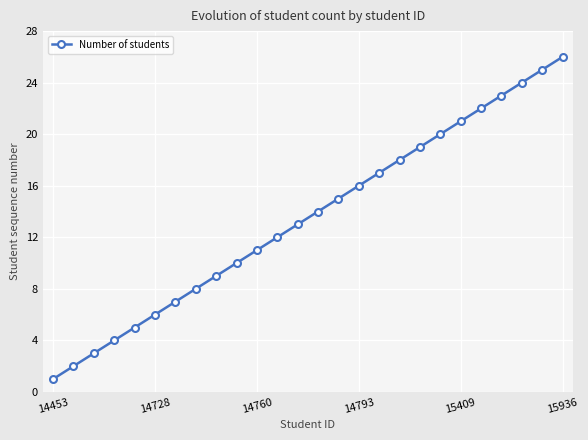

What is the difference between the second highest and second lowest values?

23